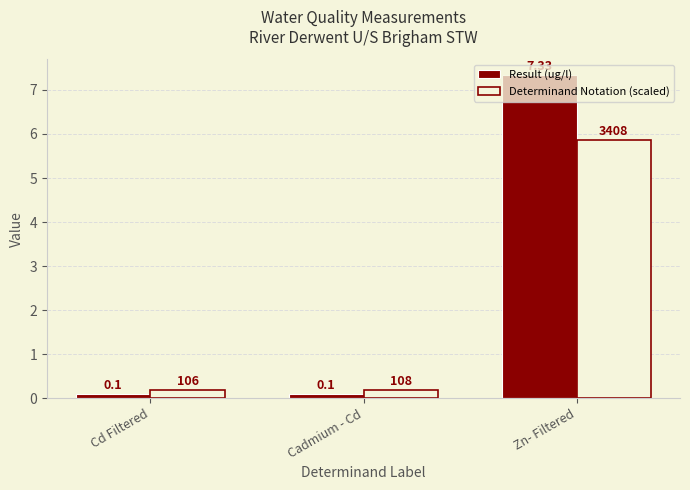

At which category does the chart reach its peak across all series?

Zn- Filtered